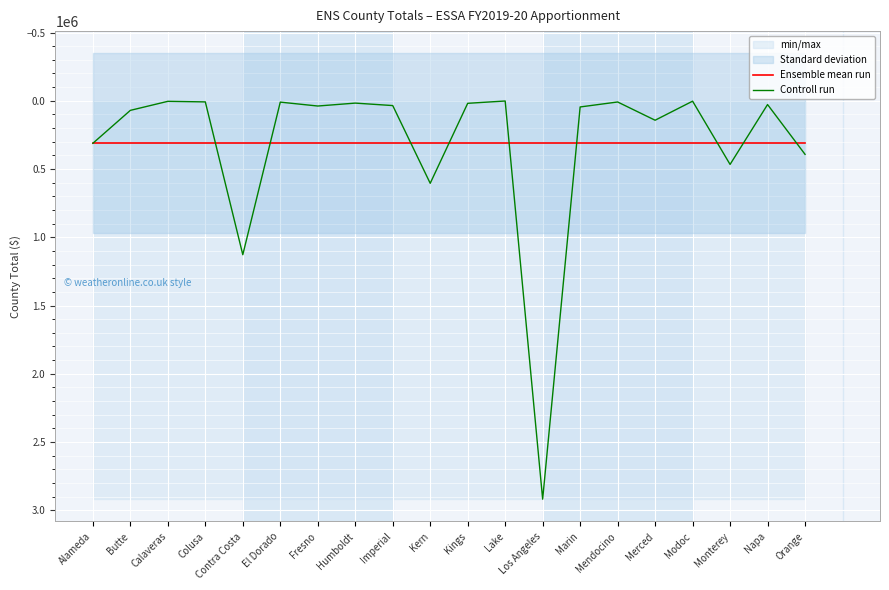

What is the total value across all series at Marin?

357641.8